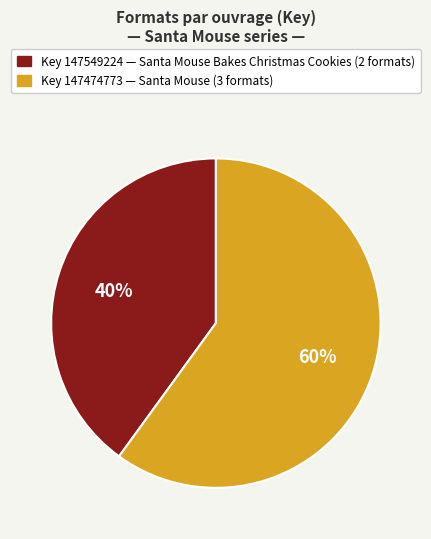

To the nearest percent, what is the difference between the largest and smallest slice percentages?

20%